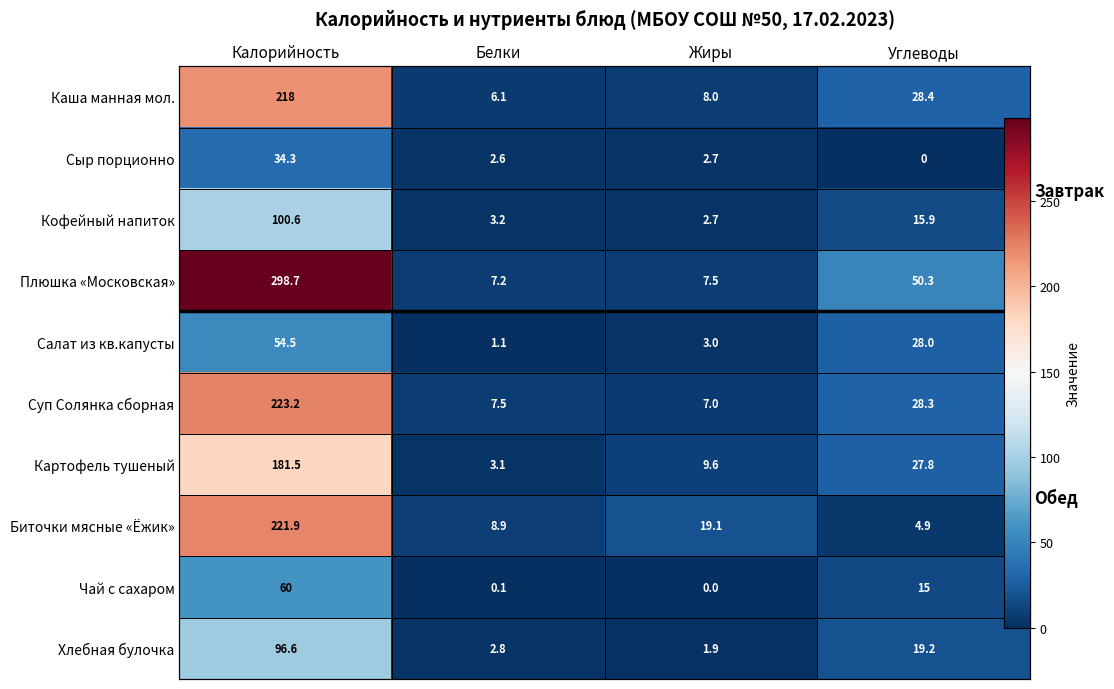

What value does the Сыр порционно series have at Калорийность?

34.3